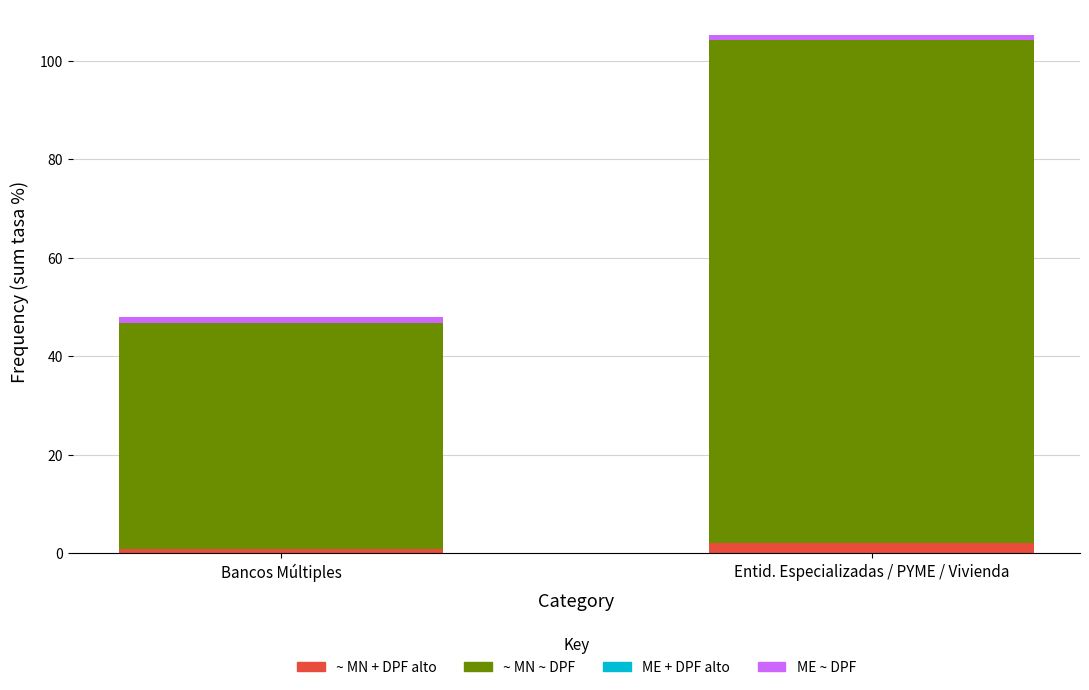

At which category is the sum across all series the highest?

Entid. Especializadas / PYME / Vivienda